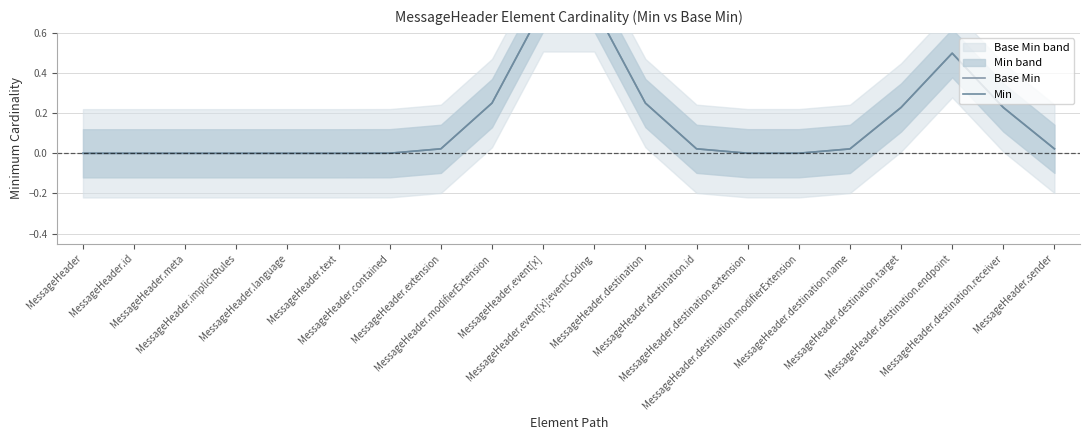

In Min, how many points are higher than both neighbors (excluding endpoints)?

1